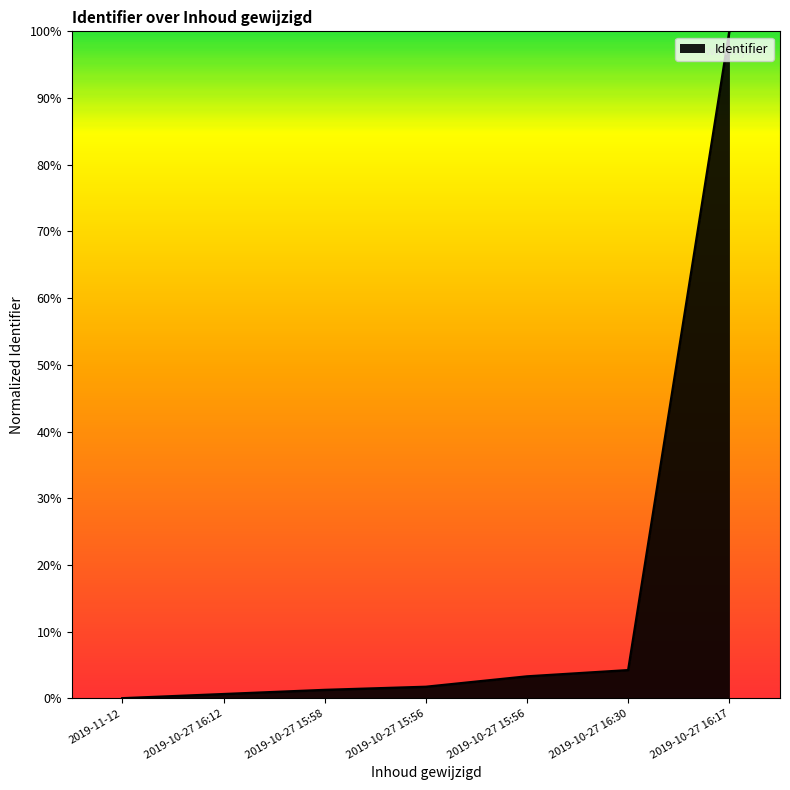

List the labels in order of value, smallest first.

2019-11-12, 2019-10-27 16:12, 2019-10-27 15:58, 2019-10-27 15:56, 2019-10-27 15:56, 2019-10-27 16:30, 2019-10-27 16:17